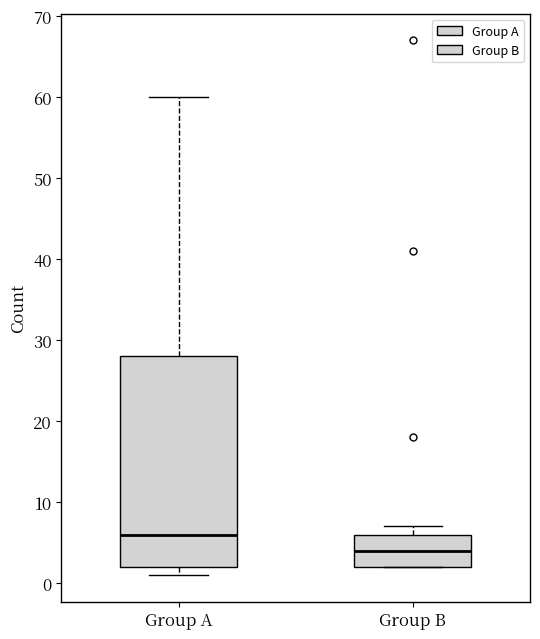

Where is the lower edge of the box for Group B on the y-axis? The values are not printed on the chart, so give them approximately, as read against the axis.

2